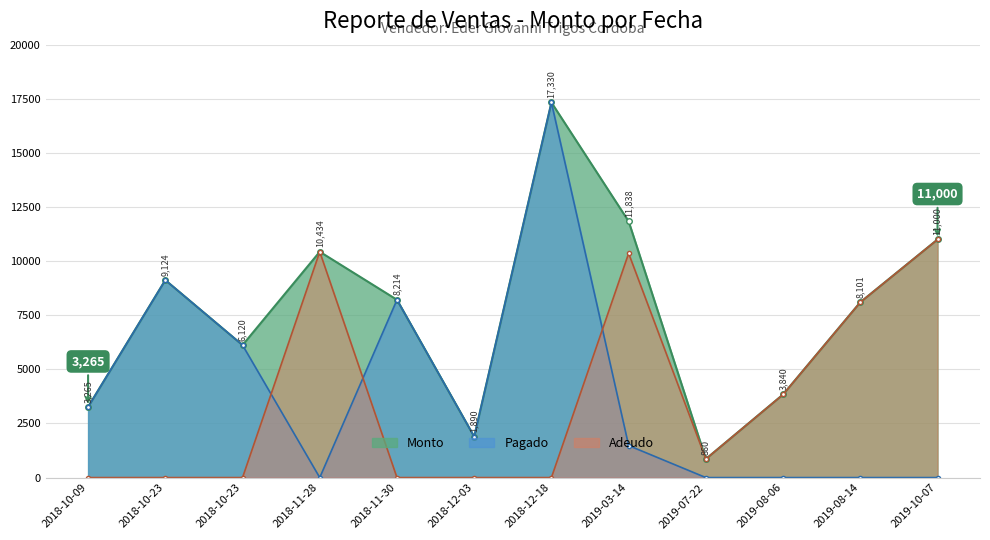

Reading right to left, what are all the values shown in this chart?

Monto: 11000.0	8101.0	3840.0	860.0	11838.0	17330.0	1890.0	8213.6	10433.6	6120.0	9124.0	3265.0
Pagado: 0.0	0.0	0.0	0.0	1479.4	17330.0	1890.0	8213.6	0.0	6120.0	9124.0	3265.0
Adeudo: 11000.0	8101.0	3840.0	860.0	10358.6	0.0	0.0	0.0	10433.6	0.0	0.0	0.0